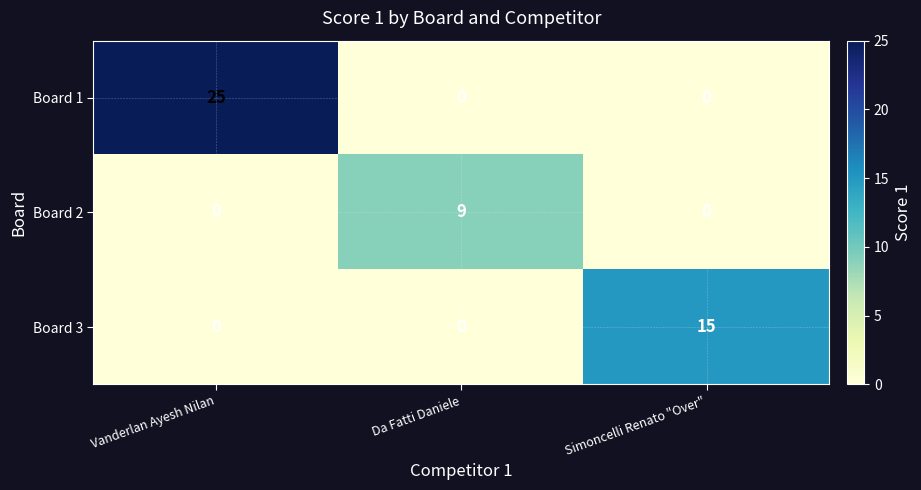

How many data points does each series have?

3